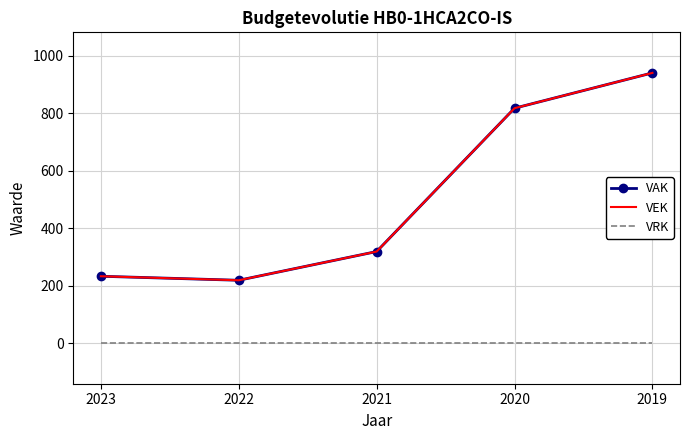

Reading left to right, extract all data points from this chart.

VAK: 2023=233	2022=219	2021=319	2020=818	2019=941
VEK: 2023=233	2022=219	2021=319	2020=818	2019=941
VRK: 2023=0	2022=0	2021=0	2020=0	2019=0